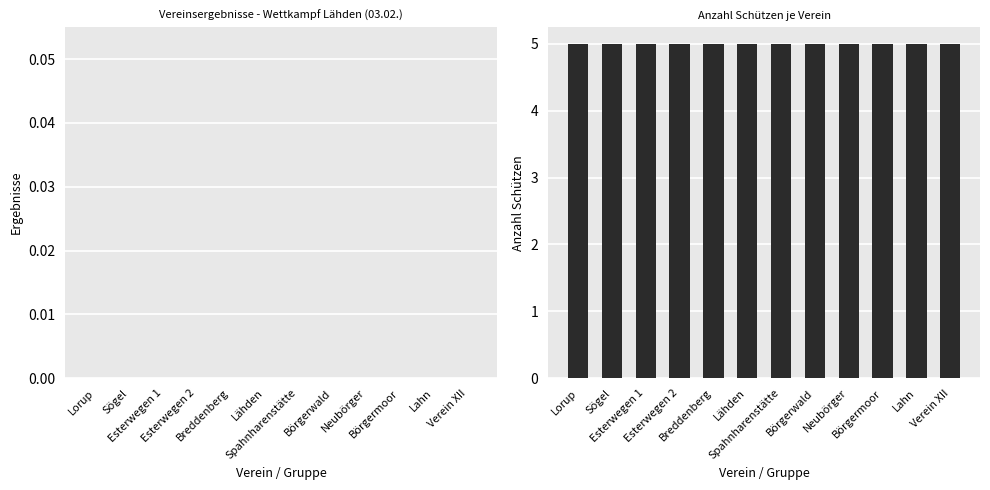

Count the number of categories in the chart.

12